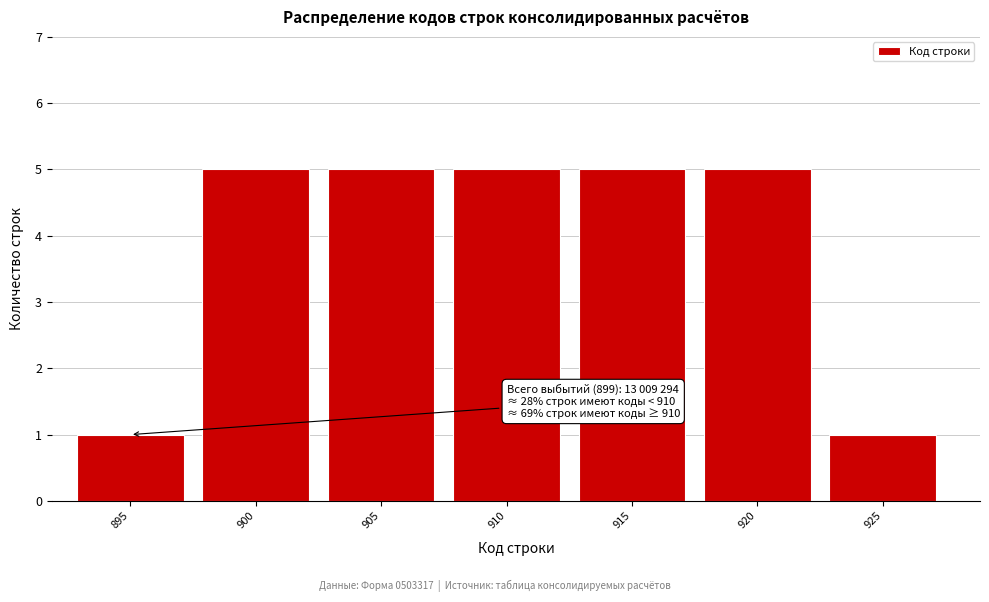

Reading left to right, extract all data points from this chart.

1	5	5	5	5	5	1